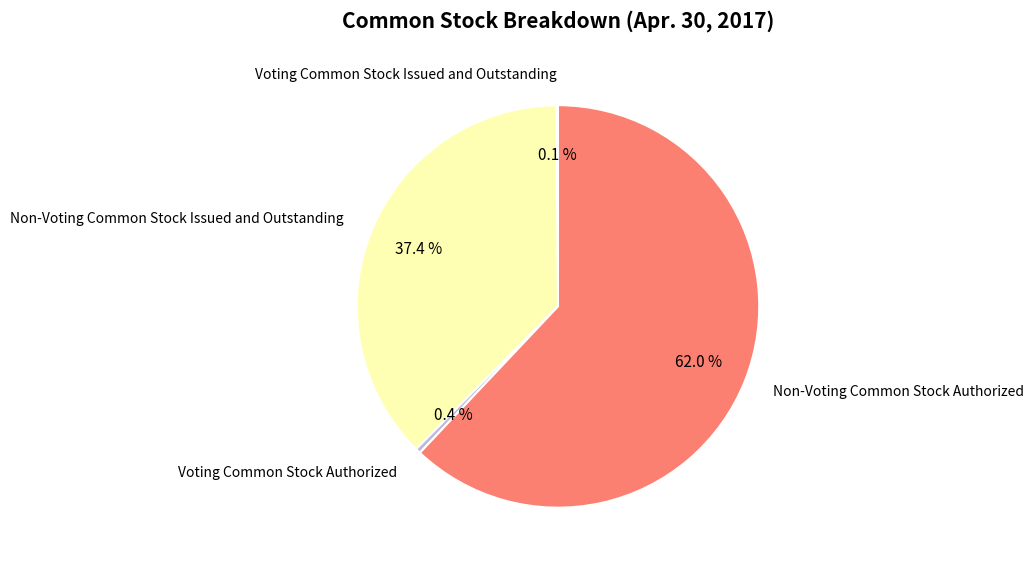

Which has a higher value, Non-Voting Common Stock Authorized or Voting Common Stock Authorized?

Non-Voting Common Stock Authorized